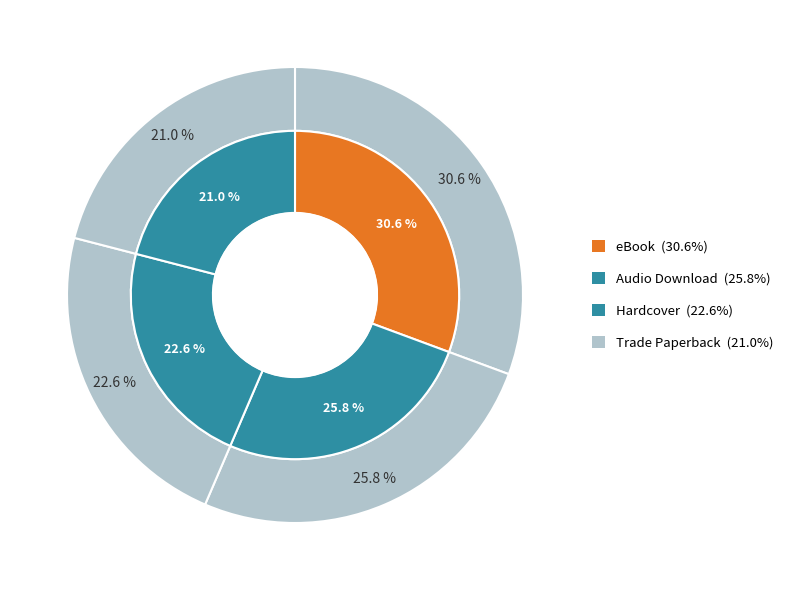

How many slices are in this pie chart?

4